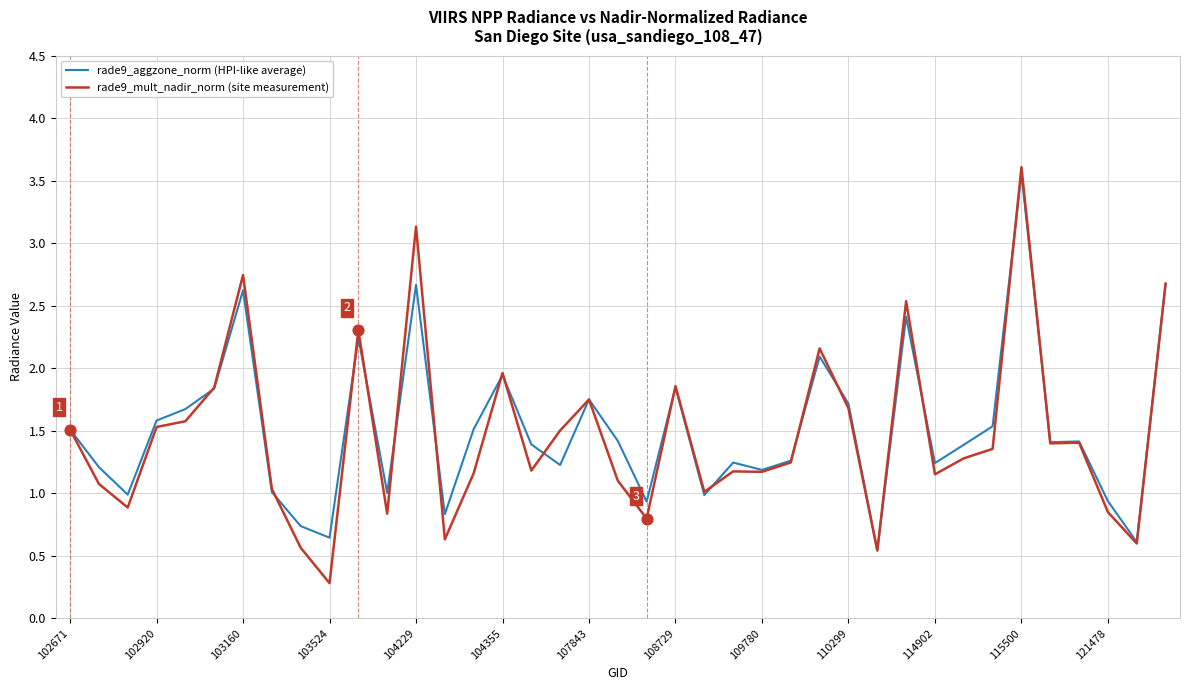

What are all the series names shown in the legend?

rade9_aggzone_norm (HPI-like average), rade9_mult_nadir_norm (site measurement)